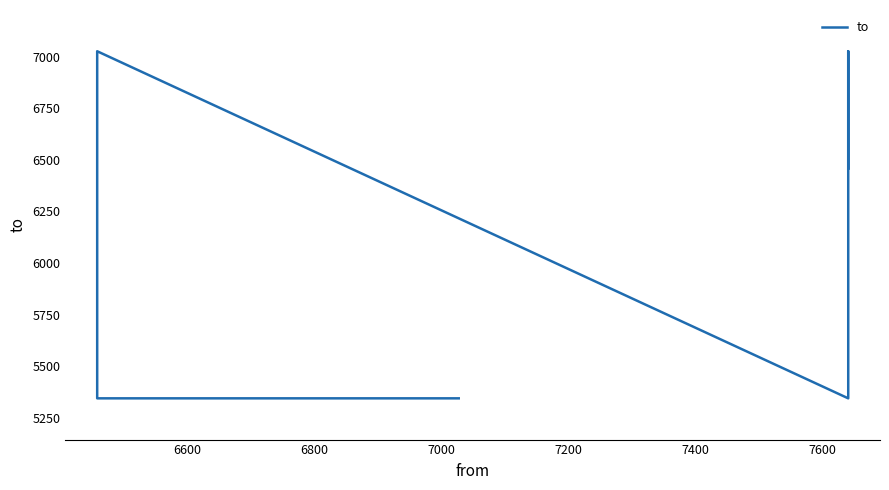

The chart shows a value of 5344 at 7000. True or false?

True